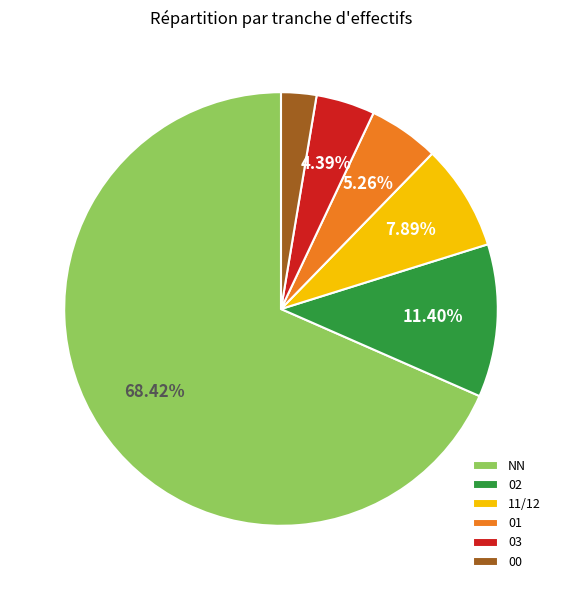

Between NN and 11/12, which is larger?

NN